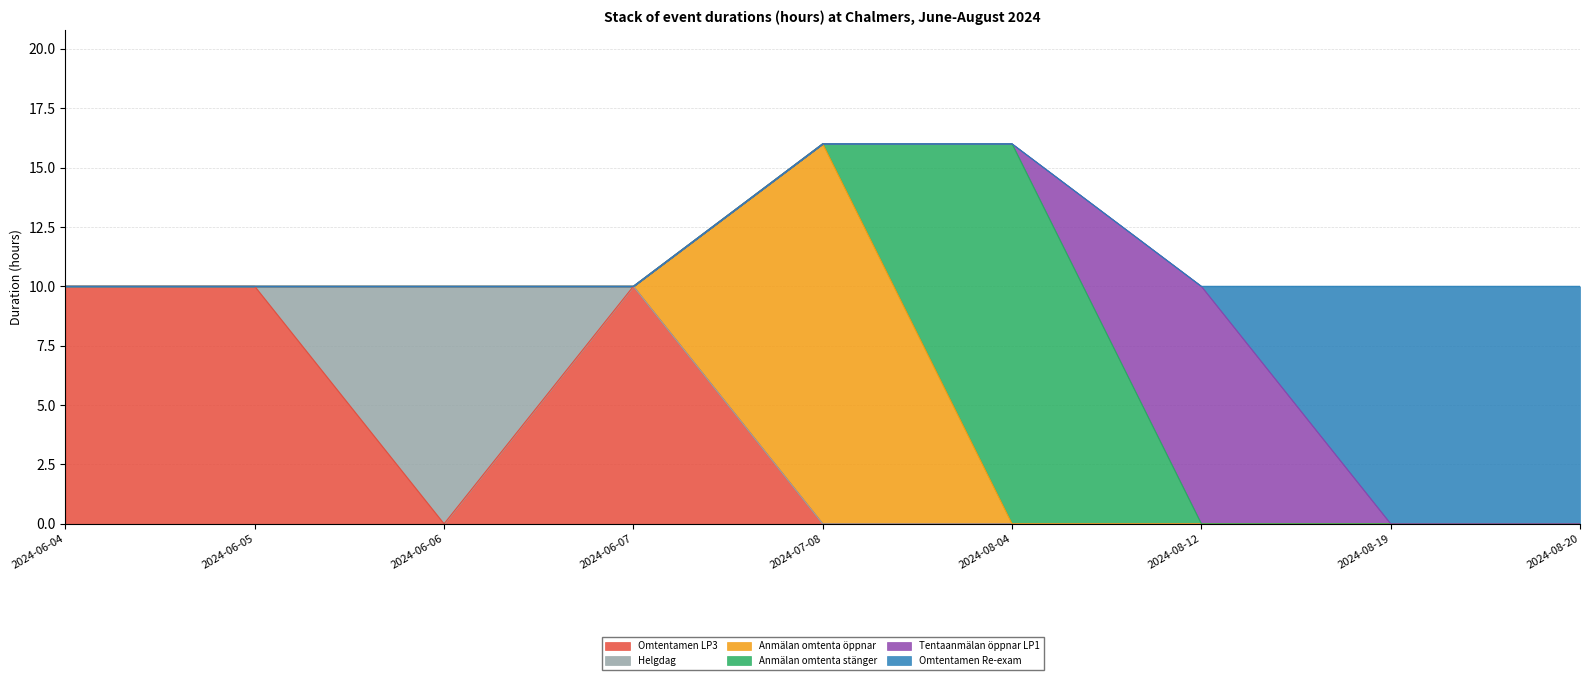

Where do Anmälan omtenta öppnar and Omtentamen LP3 first cross each other?

2024-06-07 and 2024-07-08